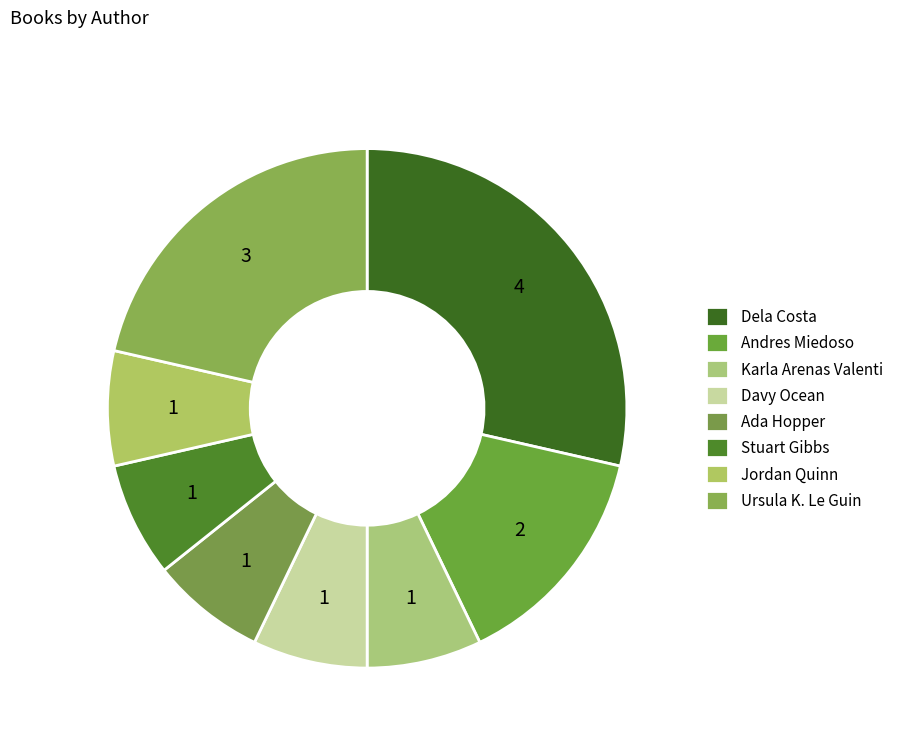

Does any single category account for the majority?

No